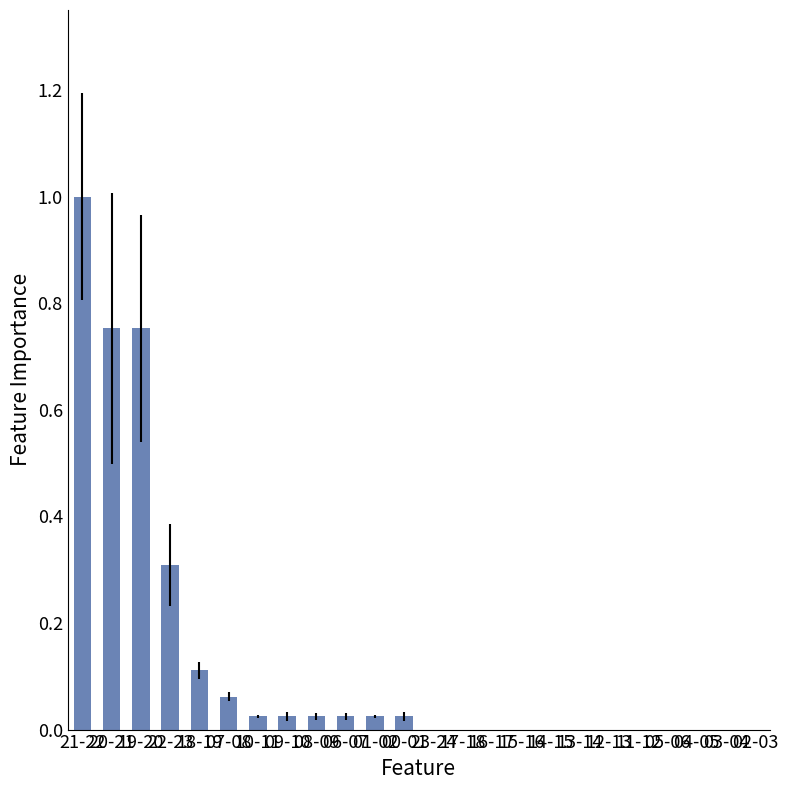

What is the sum of all values?

3.1